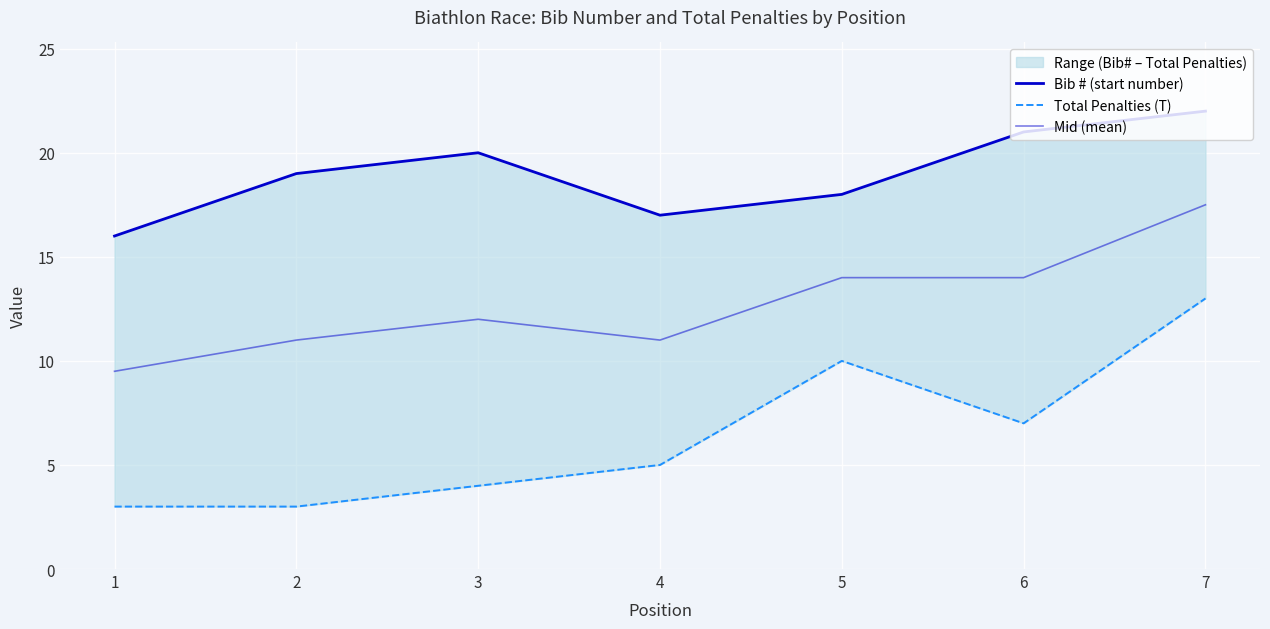

What is the difference between the Bib # (start number) values at 2 and 4?

2.0